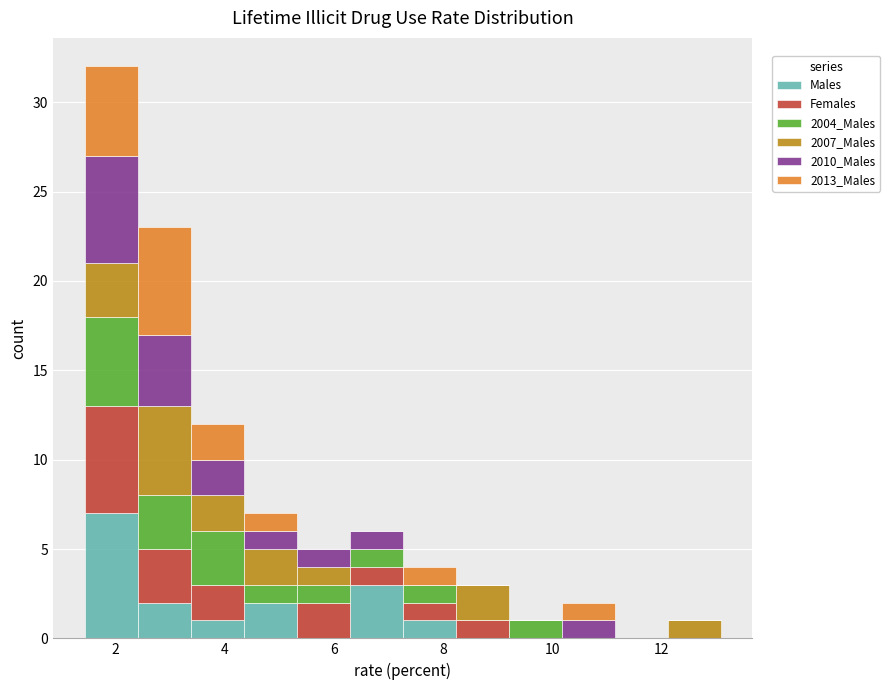

Reading left to right, transcribe this chart: for each stacked bar, give the range it covers on the x-axis and its total height. Neither the bar edges nor the heights are printed on the chart, so give them approximately, as read against the axes.

1.4 to 2.4: 32
2.4 to 3.4: 23
3.4 to 4.4: 12
4.4 to 5.4: 7
5.4 to 6.2: 5
6.2 to 7.2: 6
7.2 to 8.2: 4
8.2 to 9.2: 3
9.2 to 10.2: 1
10.2 to 11.2: 2
11.2 to 12.2: 0
12.2 to 13.0: 1